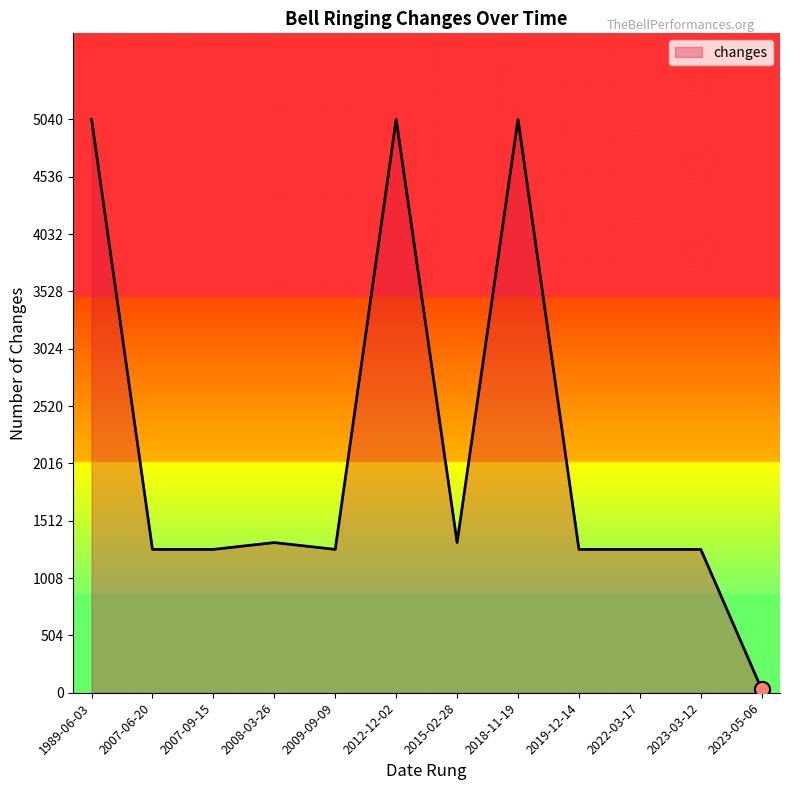

What is the change in value from 2012-12-02 to 2019-12-14?

-3780